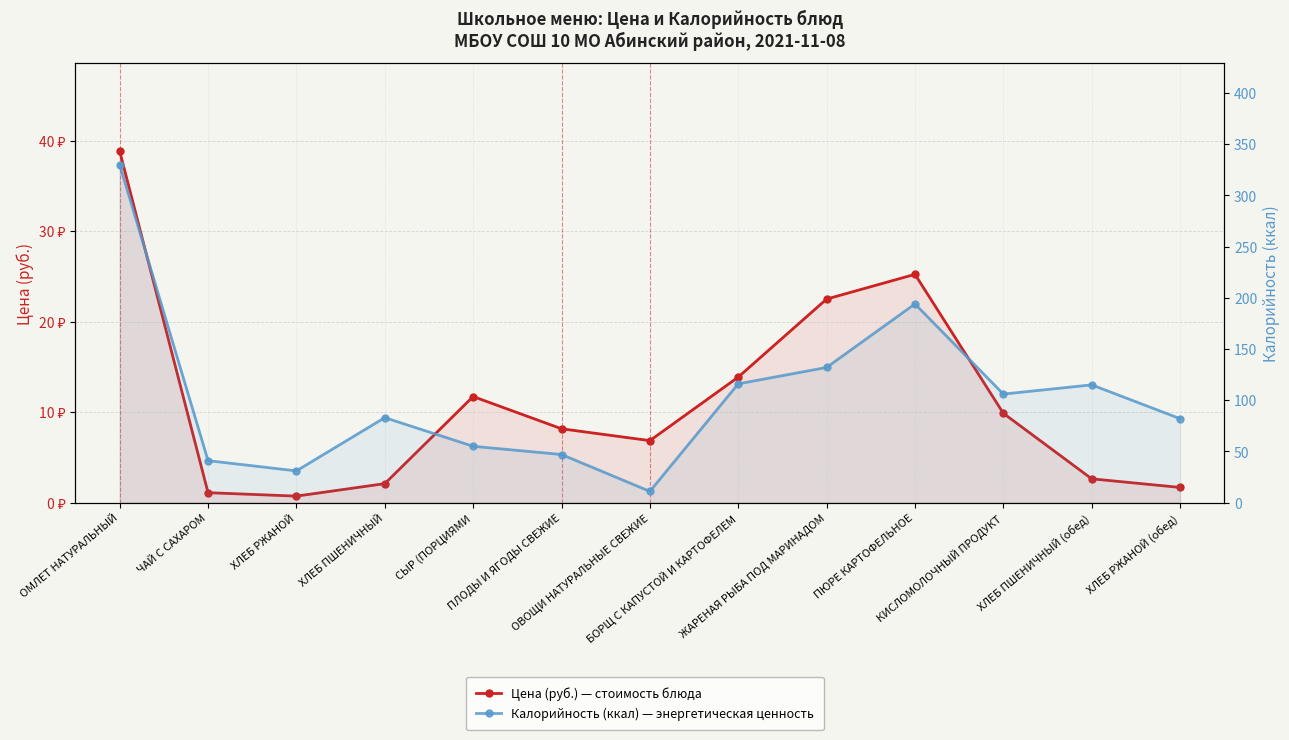

The Калорийность (ккал) series shows 16.5 at ОВОЩИ НАТУРАЛЬНЫЕ СВЕЖИЕ. True or false?

False